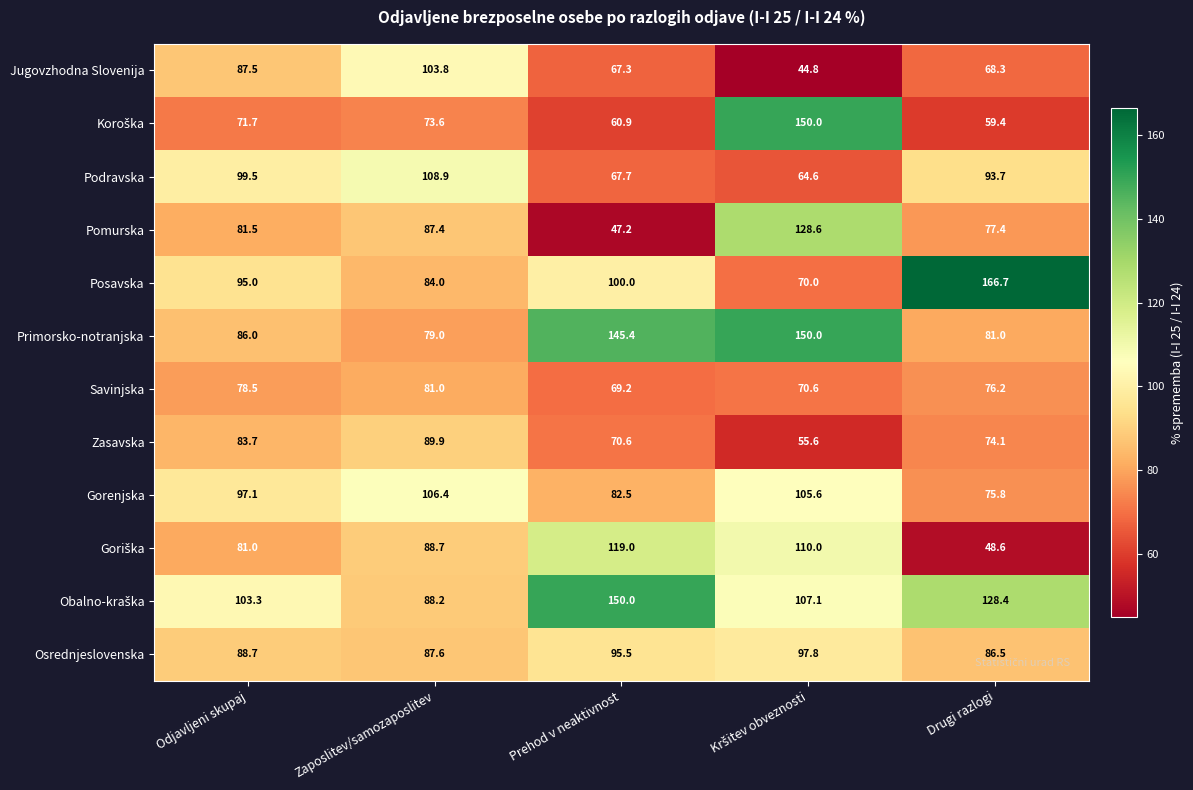

What is the difference between the highest and lowest values at Odjavljeni skupaj?

31.6